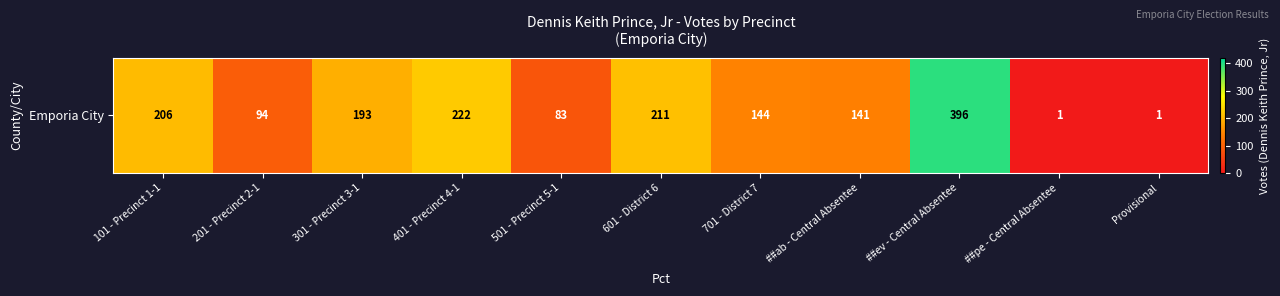

Reading right to left, list all the values displayed in this chart.

Provisional=1	##pe - Central Absentee=1	##ev - Central Absentee=396	##ab - Central Absentee=141	701 - District 7=144	601 - District 6=211	501 - Precinct 5-1=83	401 - Precinct 4-1=222	301 - Precinct 3-1=193	201 - Precinct 2-1=94	101 - Precinct 1-1=206